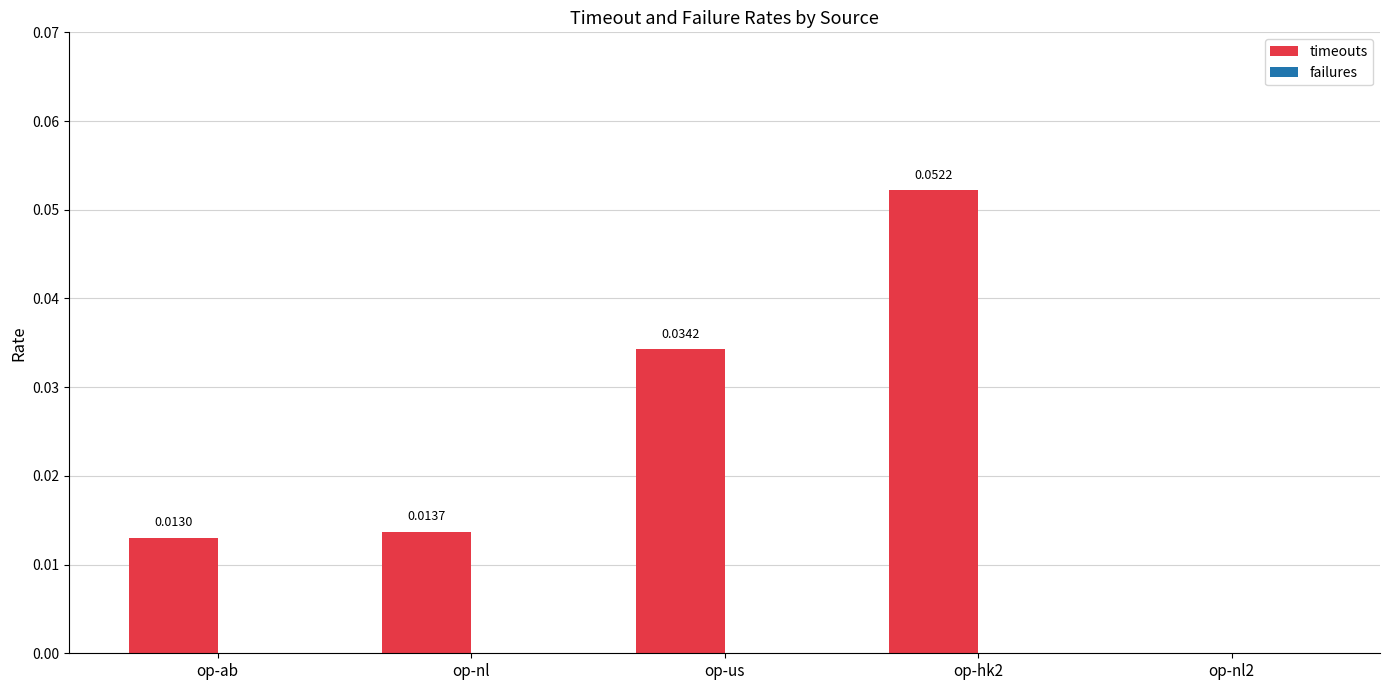

Which has a higher value, op-ab or op-us?

op-us